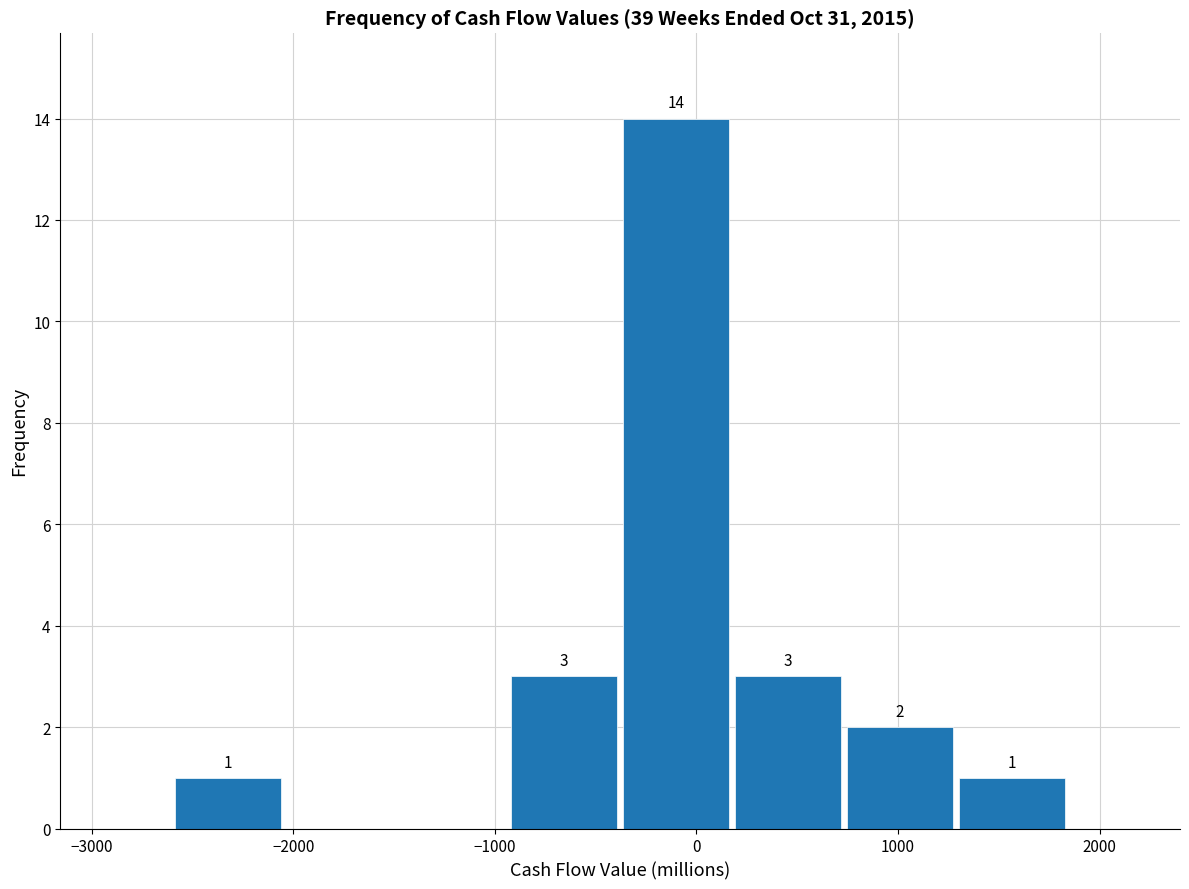

Which range on the x-axis has the tallest bar?

-400 to 200